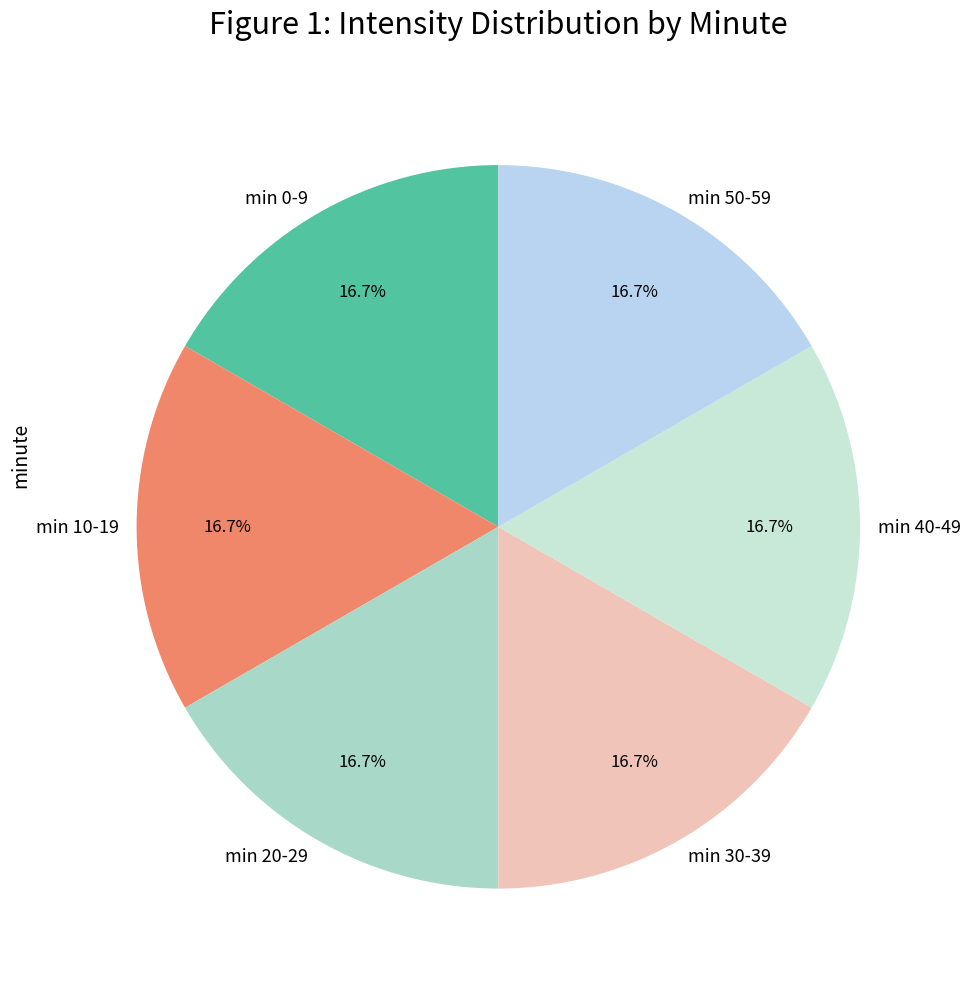

Is the sum of min 40-49 and min 0-9 greater than half?

No